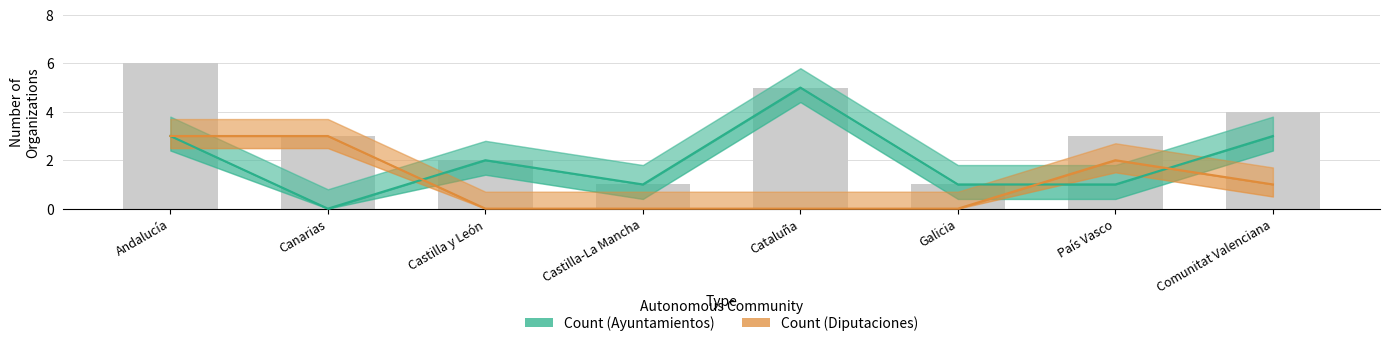

What is the difference between the highest and lowest values at Canarias?

3